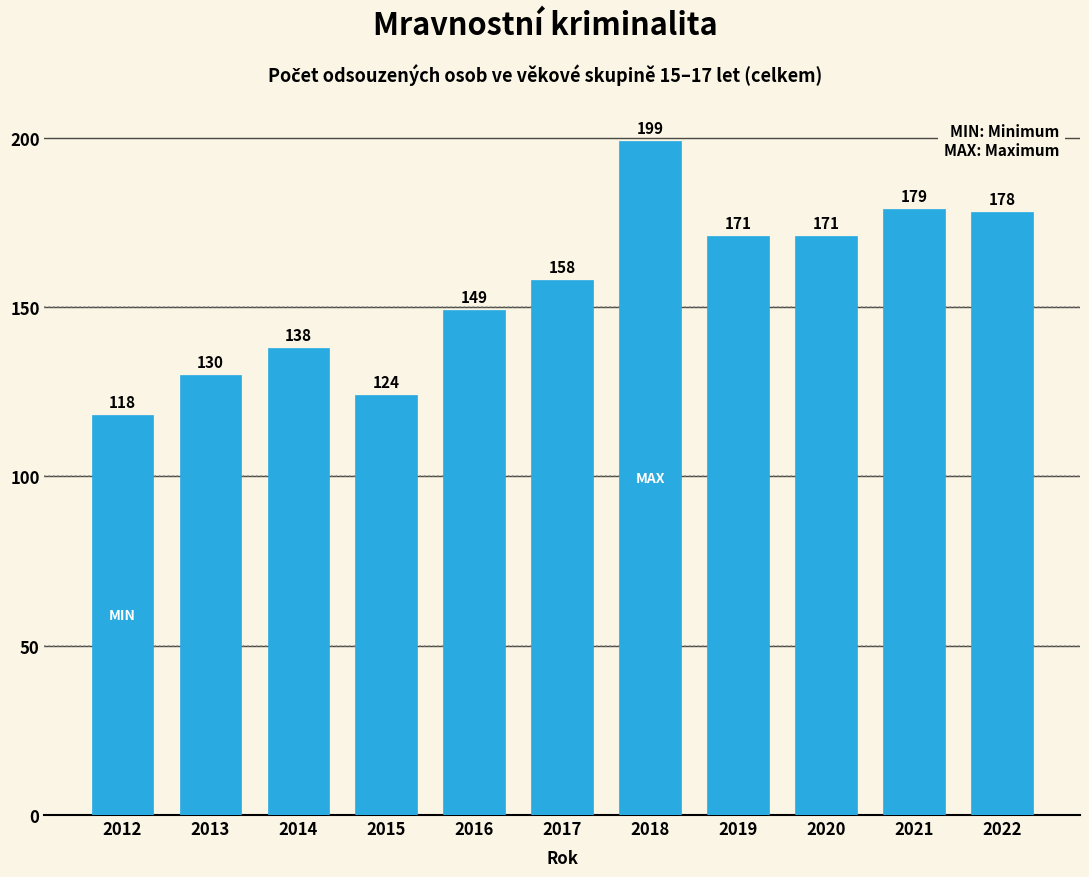

Reading right to left, extract all data points from this chart.

2022=178	2021=179	2020=171	2019=171	2018=199	2017=158	2016=149	2015=124	2014=138	2013=130	2012=118